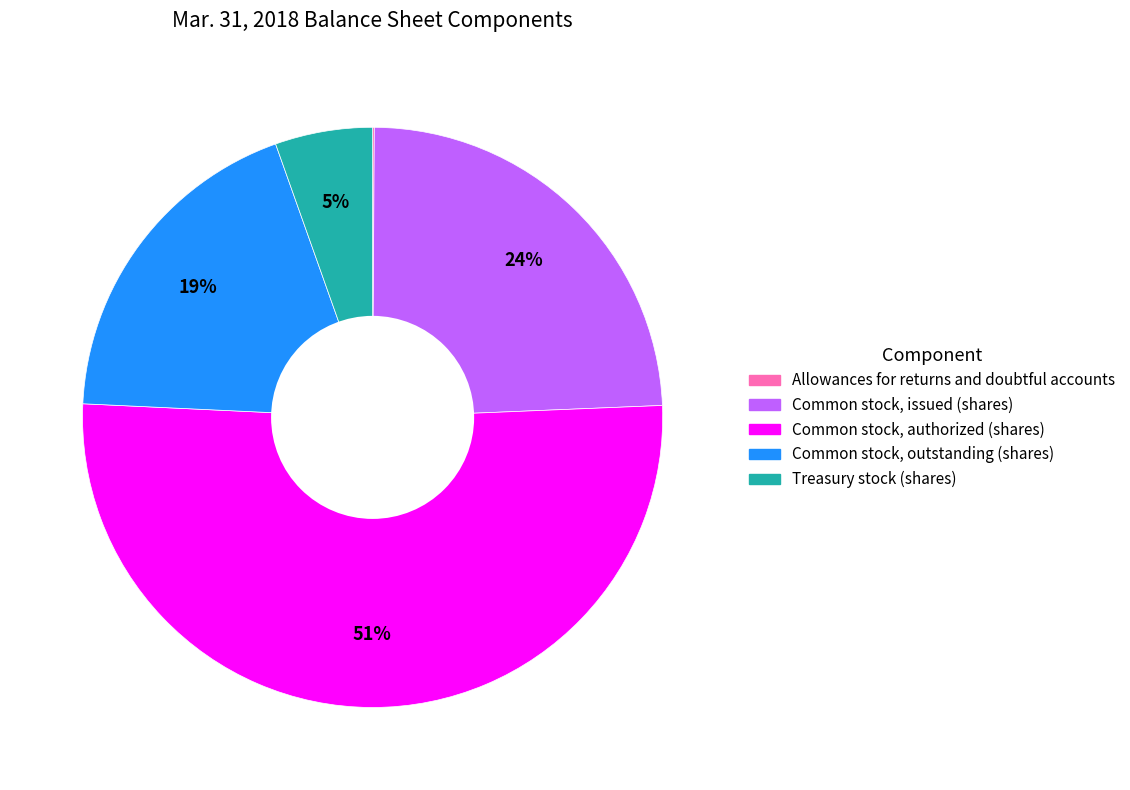

To the nearest percent, what is the average slice percentage?

20%